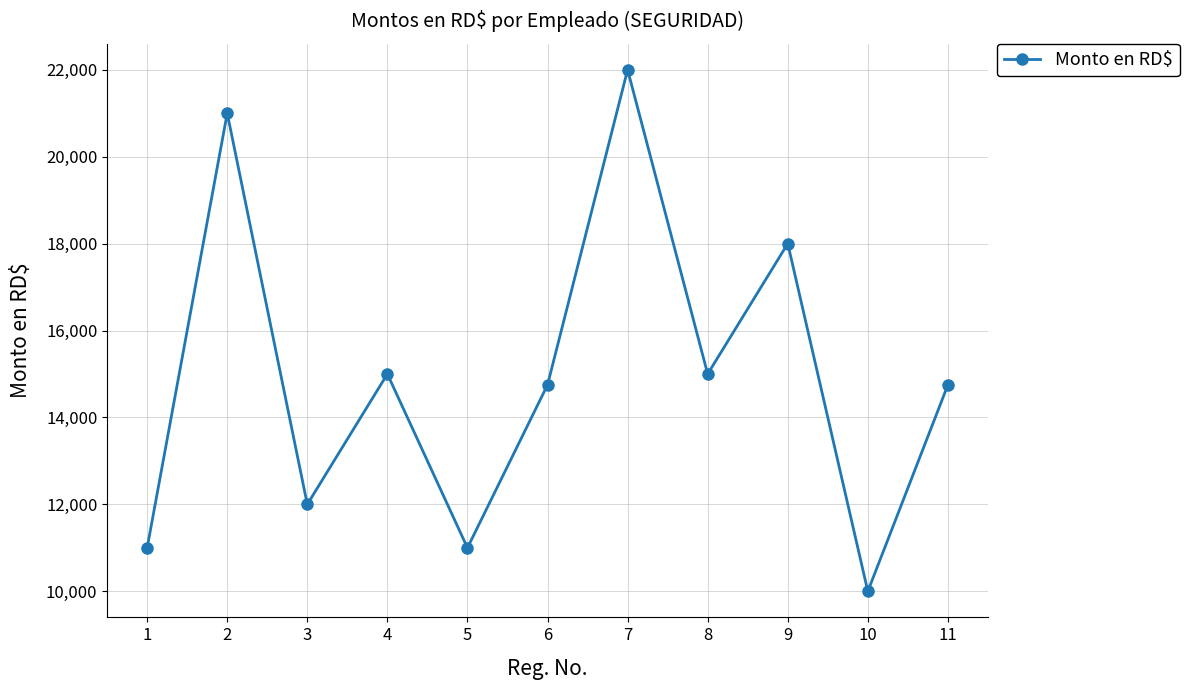

Which has a higher value, 4 or 2?

2